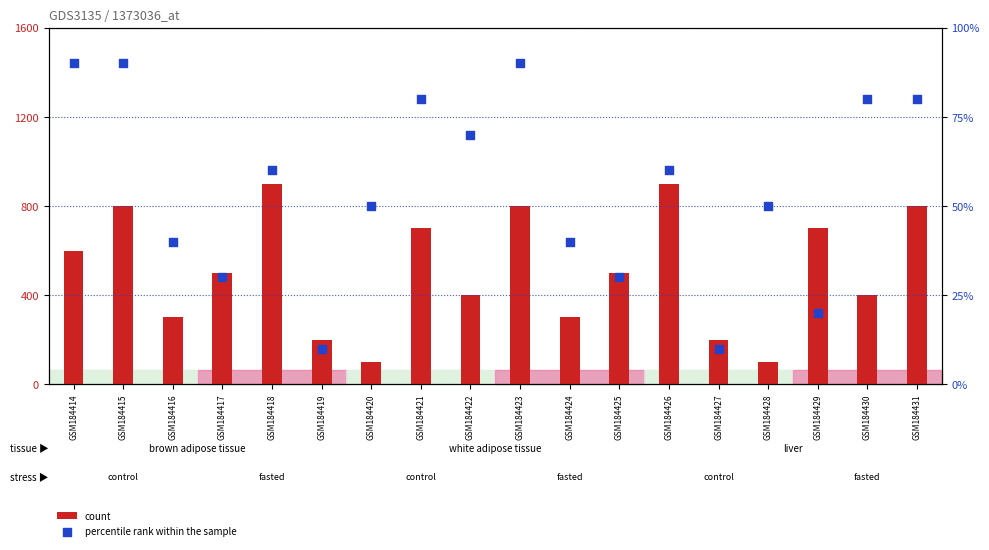

Which series reaches the minimum Y coordinate?

count